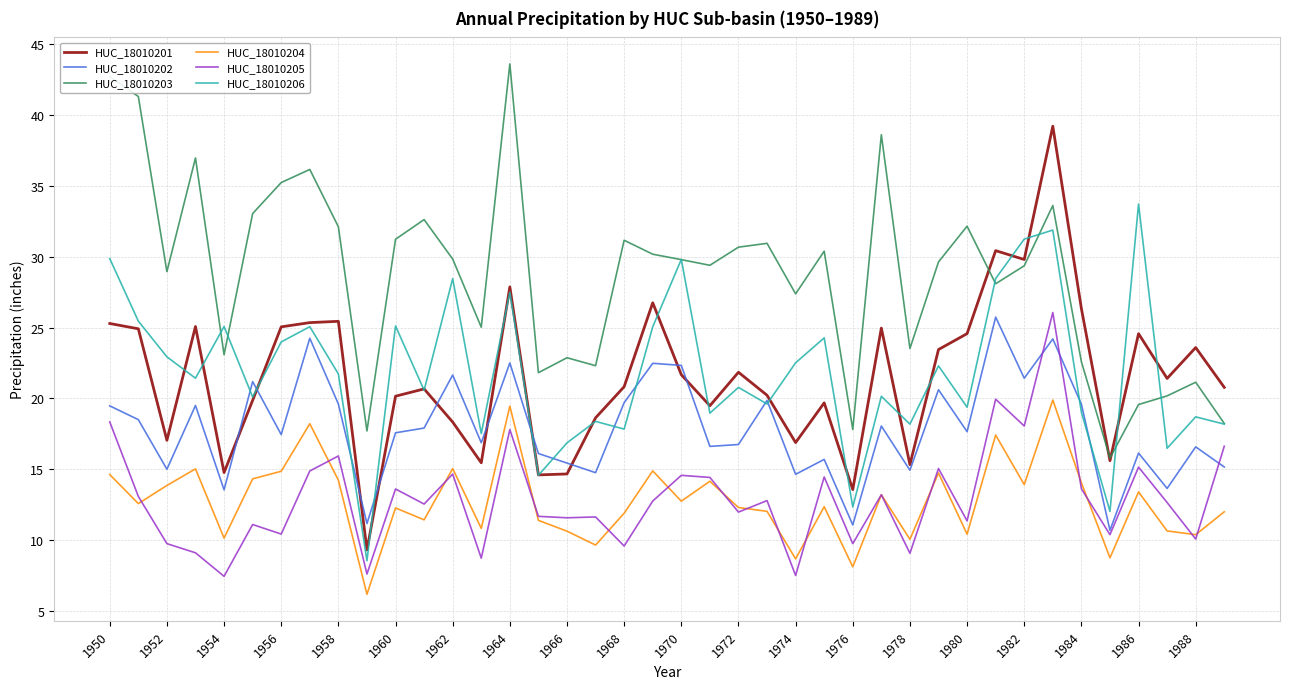

Which series has the largest total across all categories?

HUC_18010203